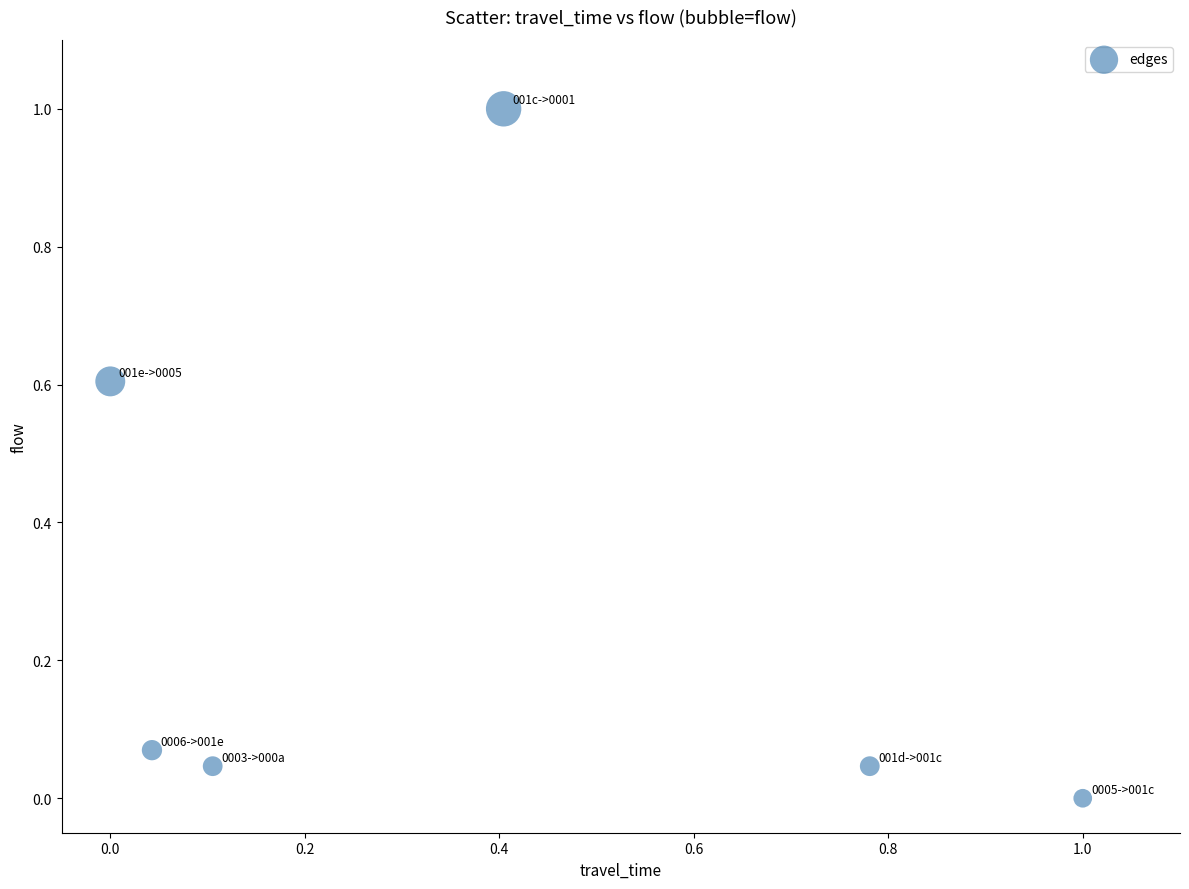

What is the average X value?

0.4